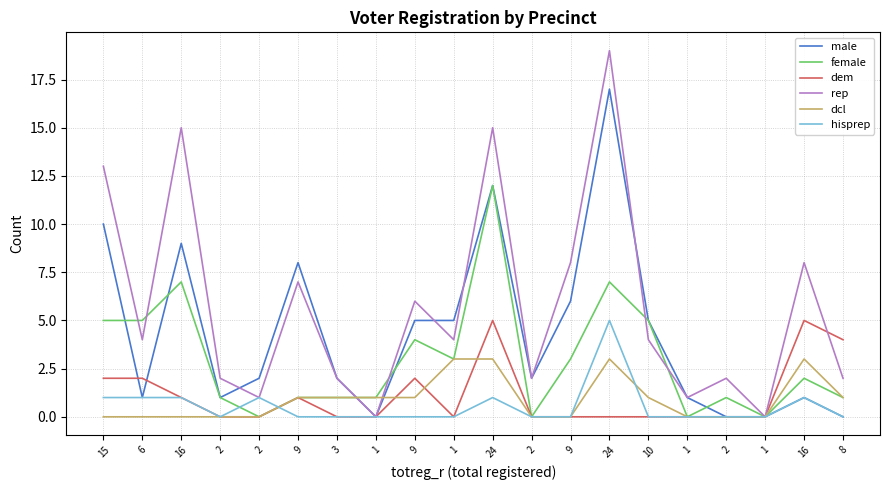

Reading left to right, what are all the values shown in this chart?

male: 10	1	9	1	2	8	2	0	5	5	12	2	6	17	5	1	0	0	1	0
female: 5	5	7	1	0	1	1	1	4	3	12	0	3	7	5	0	1	0	2	1
dem: 2	2	1	0	0	1	0	0	2	0	5	0	0	0	0	0	0	0	5	4
rep: 13	4	15	2	1	7	2	0	6	4	15	2	8	19	4	1	2	0	8	2
dcl: 0	0	0	0	0	1	1	1	1	3	3	0	0	3	1	0	0	0	3	1
hisprep: 1	1	1	0	1	0	0	0	0	0	1	0	0	5	0	0	0	0	1	0